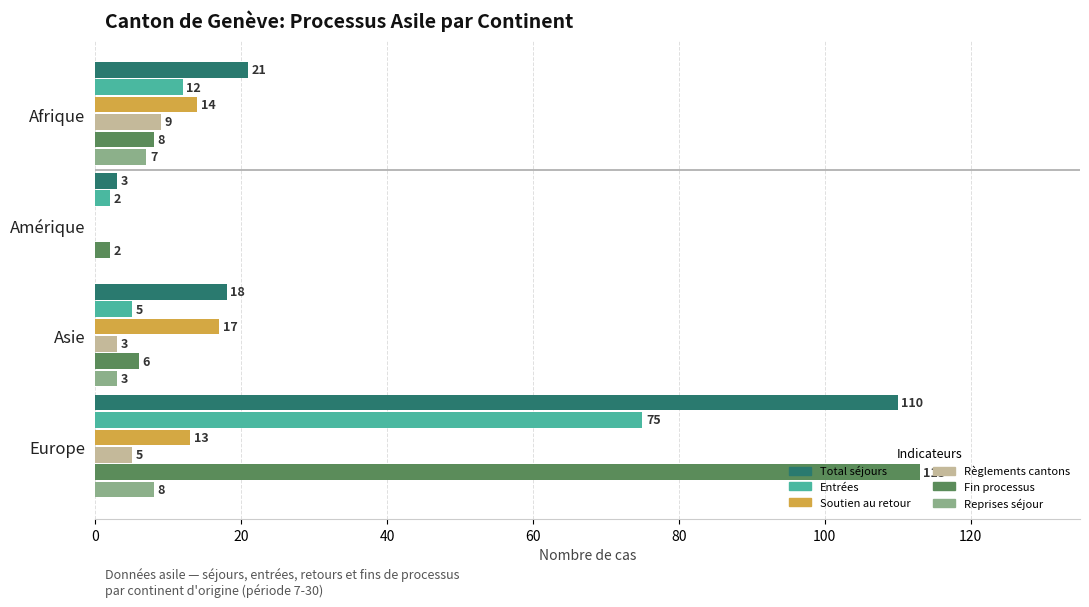

What is the maximum value for Entrées?

75